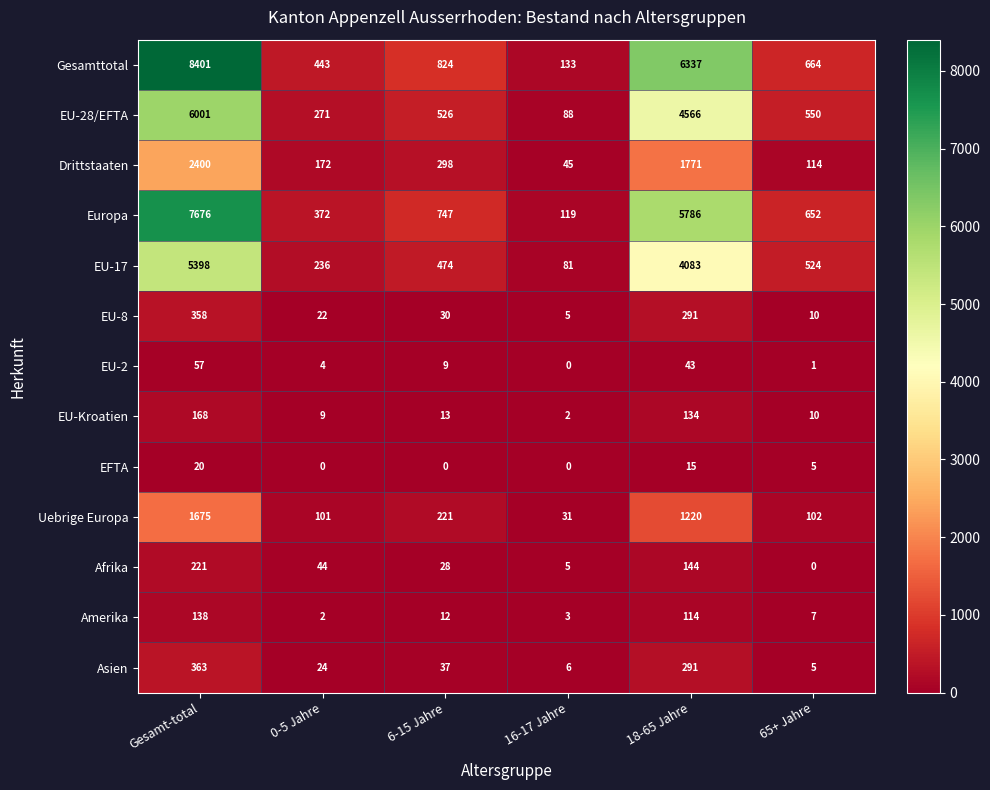

What is the total value across all series at 16-17 Jahre?

518